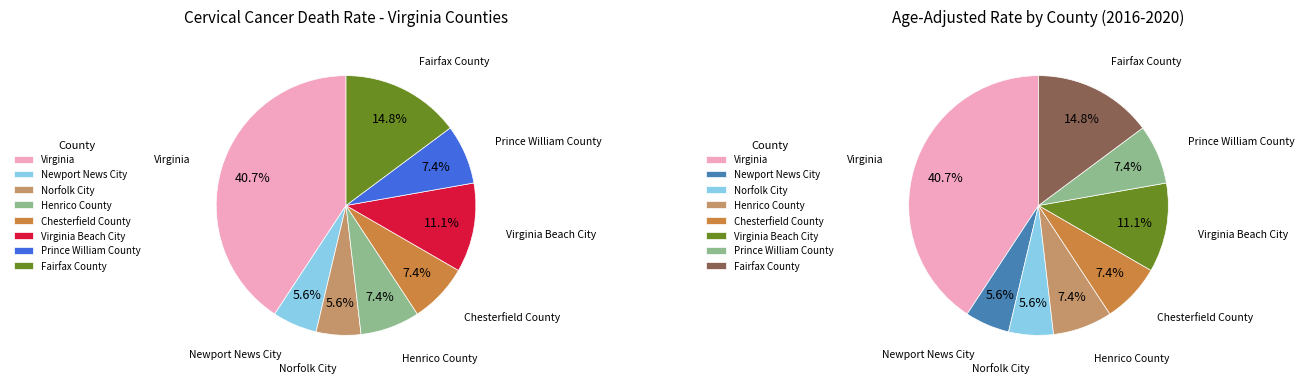

Is it true that Prince William County is 21% of the pie?

False